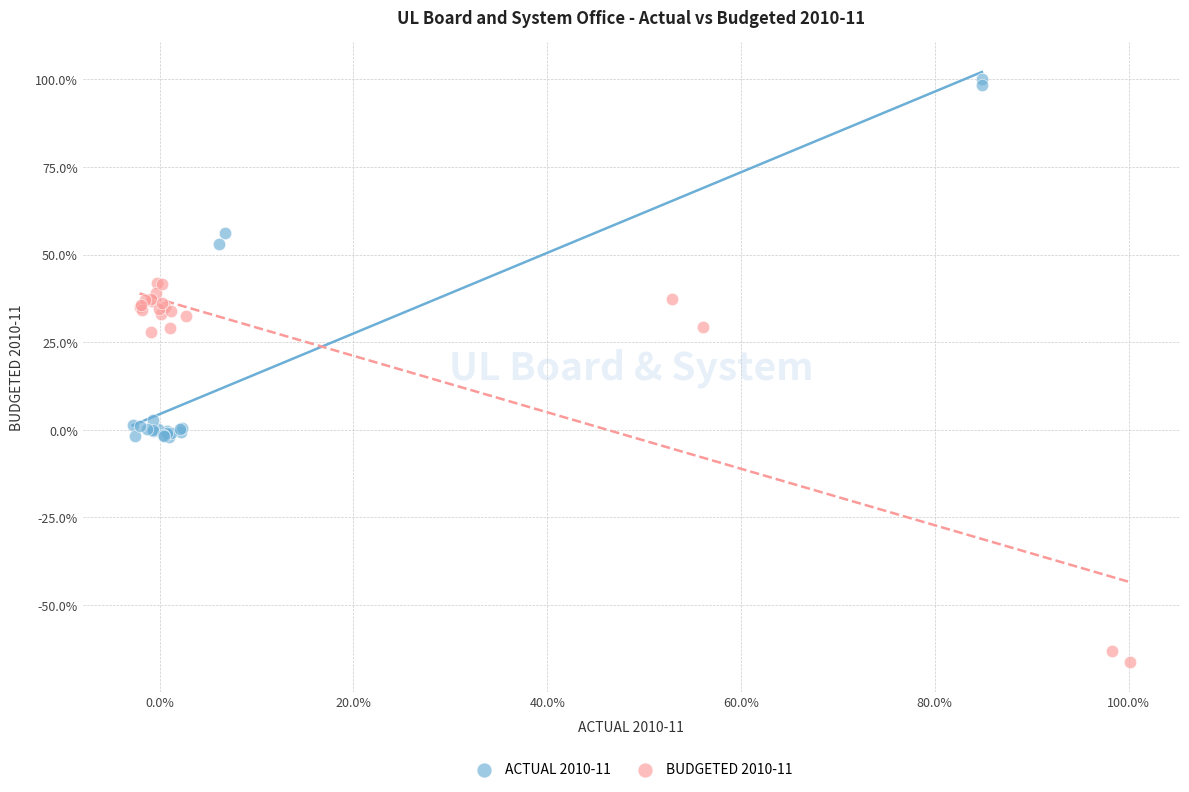

What are all the series names shown in the legend?

ACTUAL 2010-11, BUDGETED 2010-11